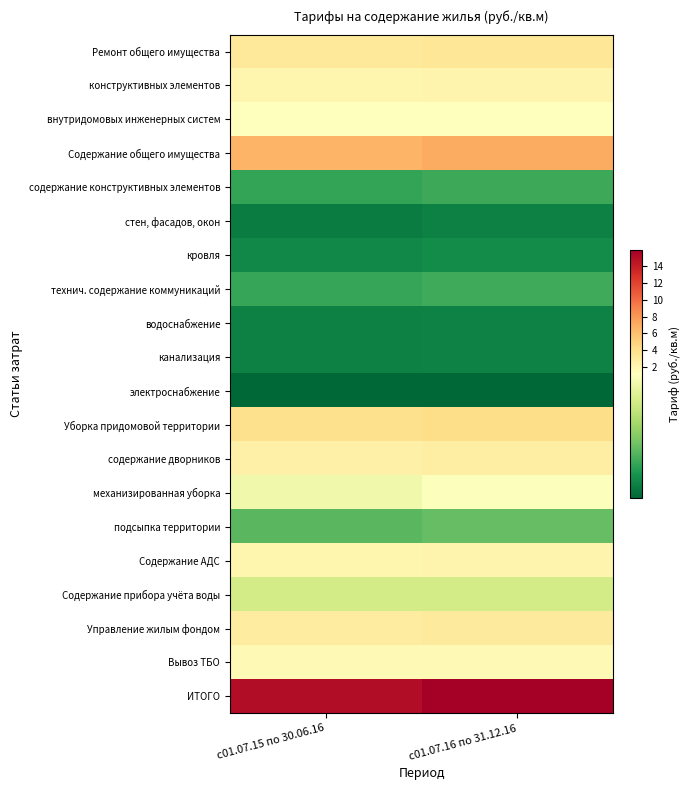

How many data points does each series have?

2